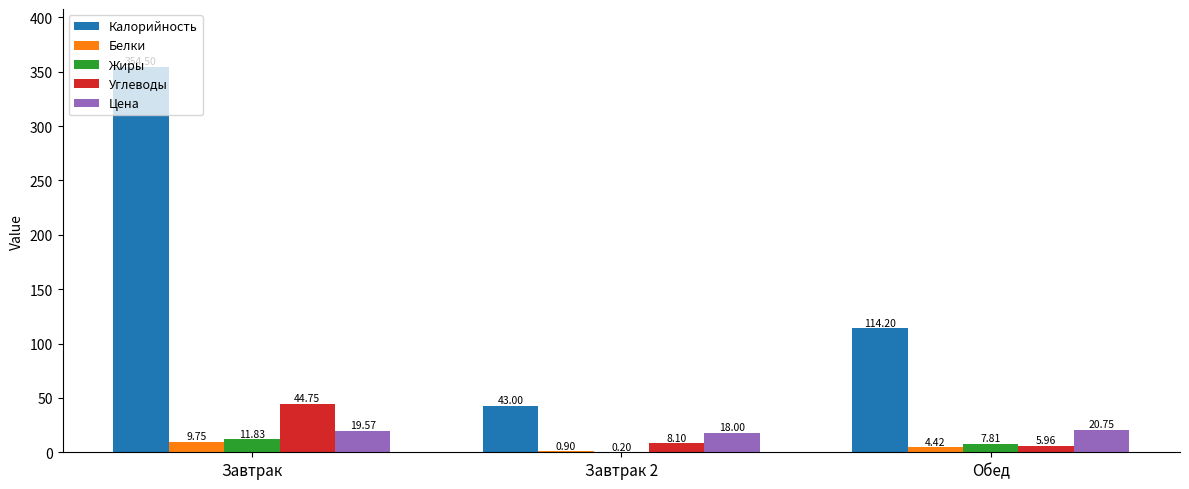

Is the value of Жиры at Обед greater than the value of Углеводы at Завтрак 2?

No